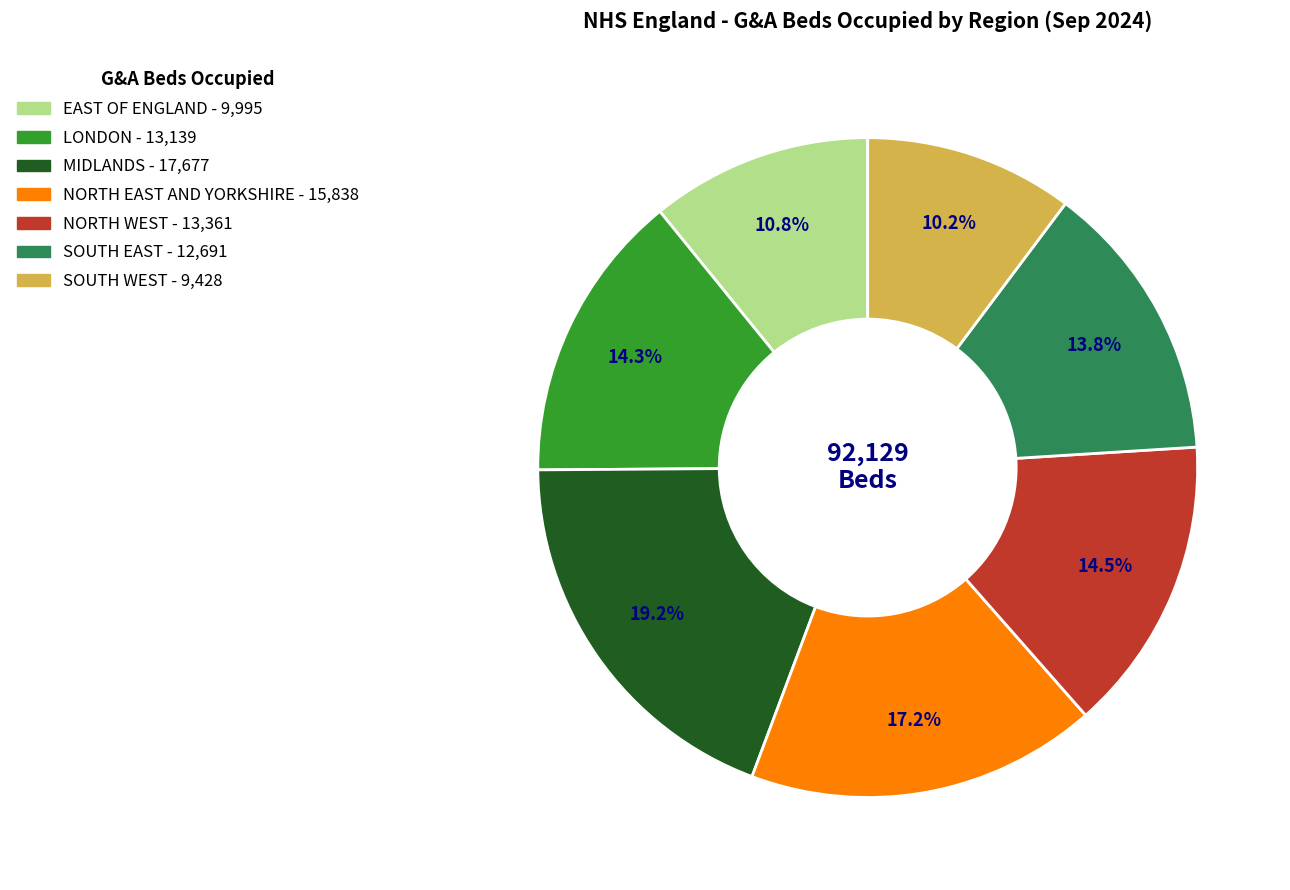

What percentage is the LONDON slice, to the nearest percent?

14%